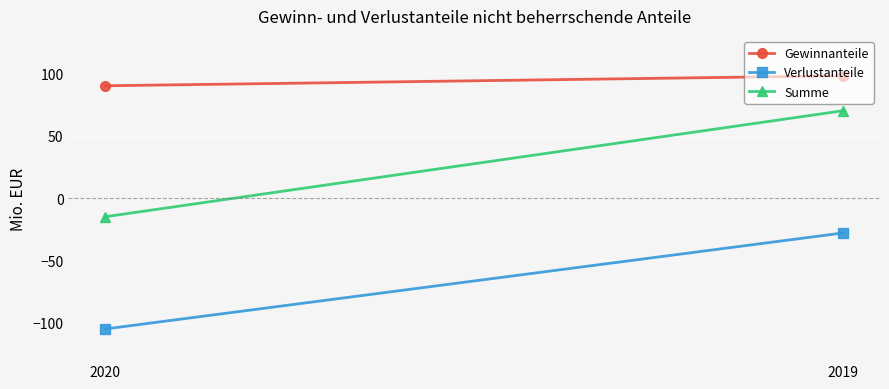

How many values in the Verlustanteile series are below -28?

1